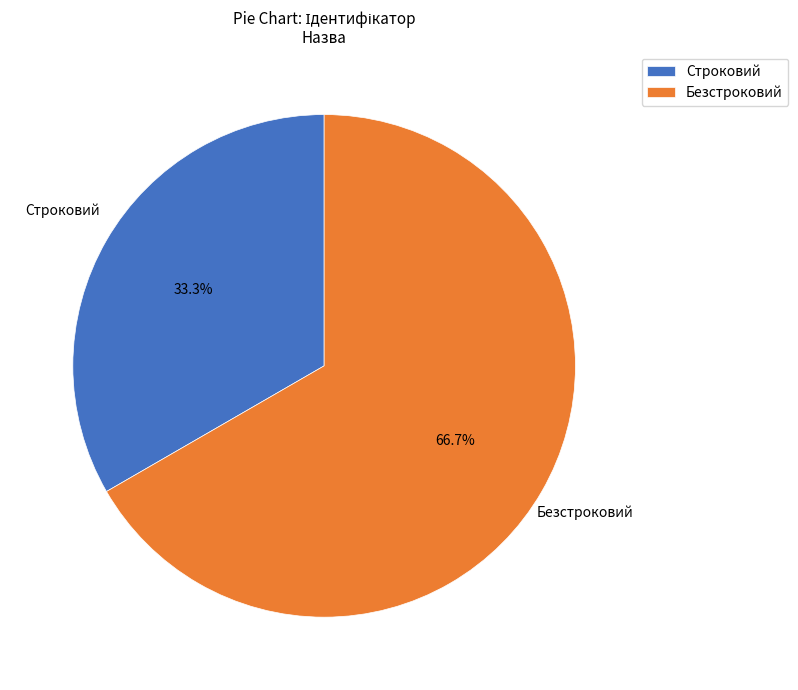

The Строковий slice represents 46% of the pie. True or false?

False